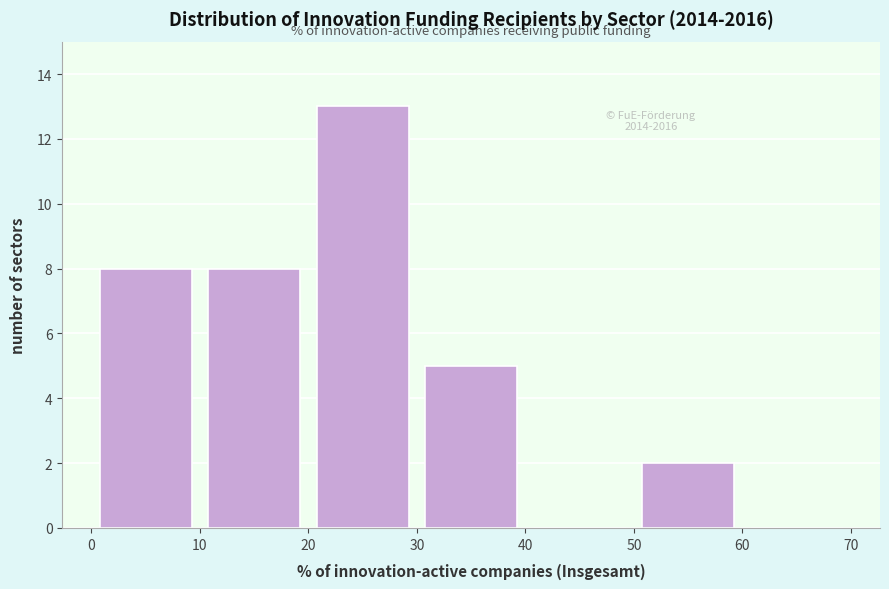

Over which range of the x-axis is the bar tallest?

20 to 30